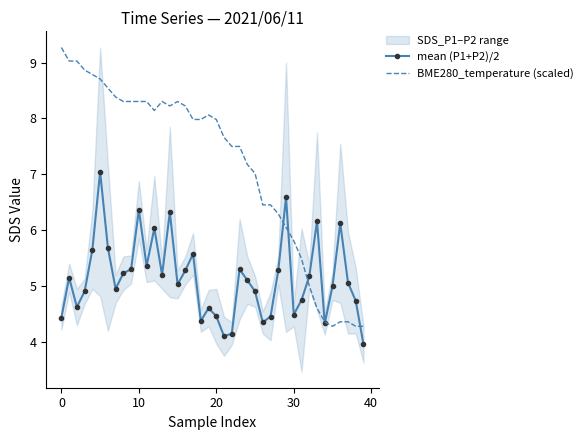

True or false: BME280_temperature (scaled) has a value of 8.3 at 8.

True